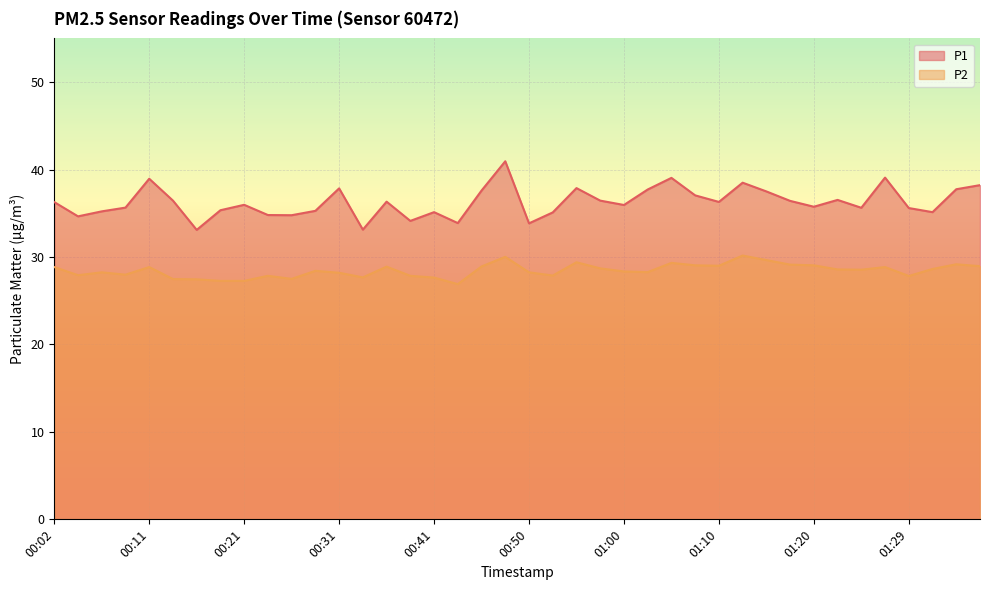

What is the sum of the P1 values at 00:43 and 01:27?

73.0